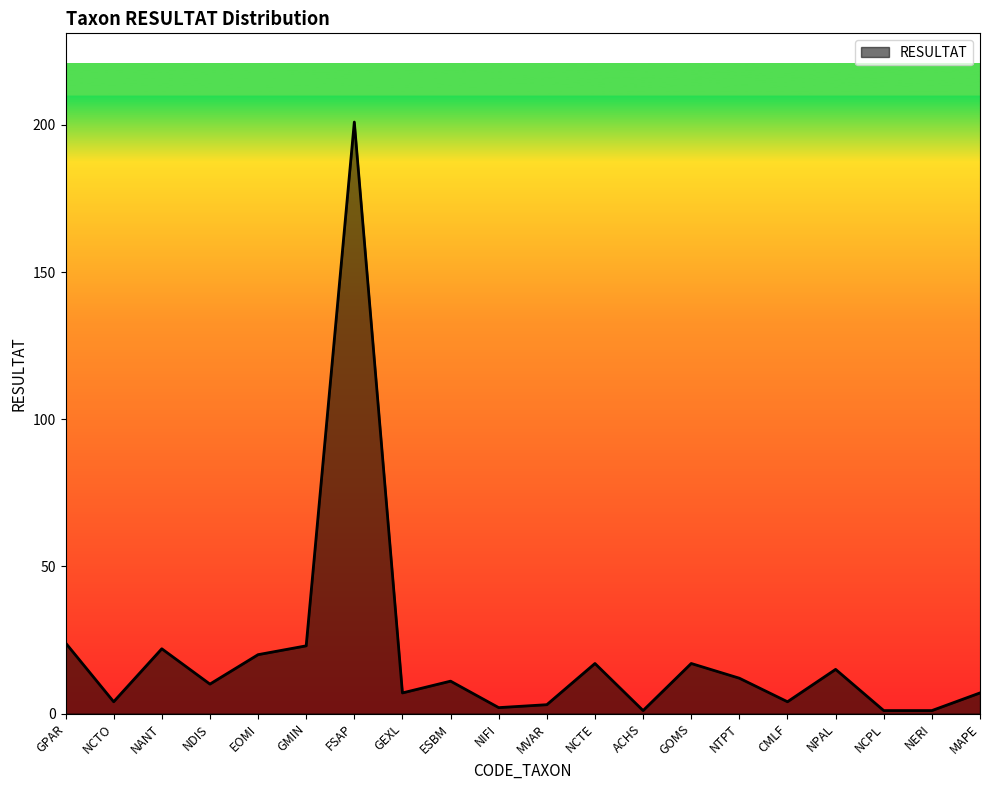

Is it true that the value at GMIN is 12?

False